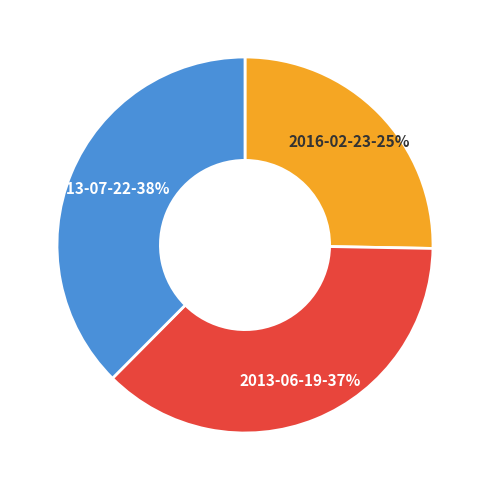

What is the ratio of the value at 2016-02-23-25% to the value at 2013-07-22-38%?

0.7